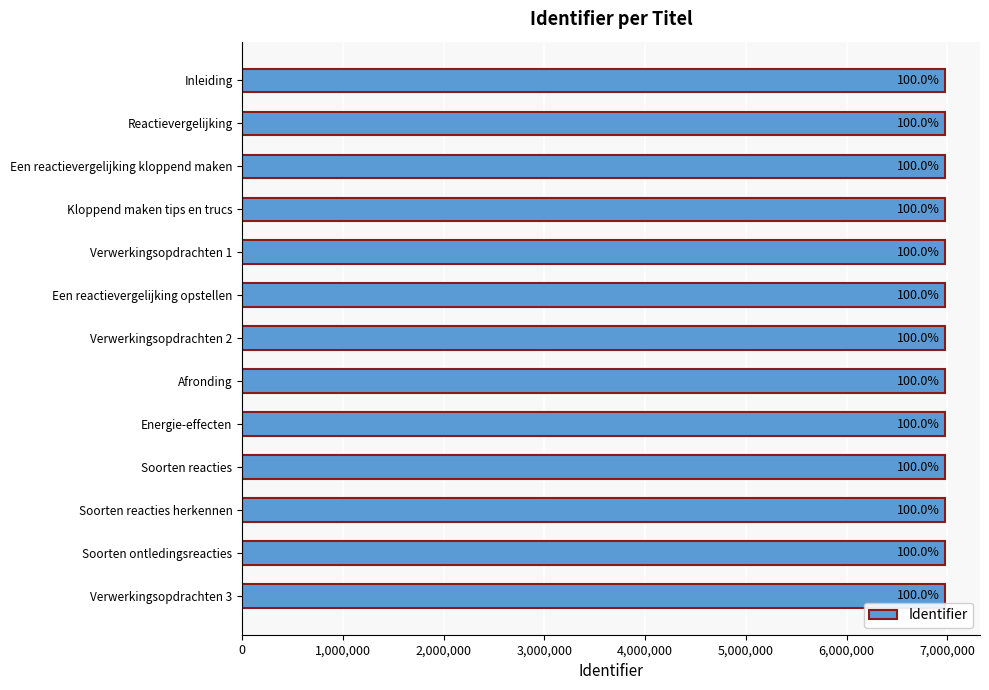

What is the greatest value displayed?

6974380